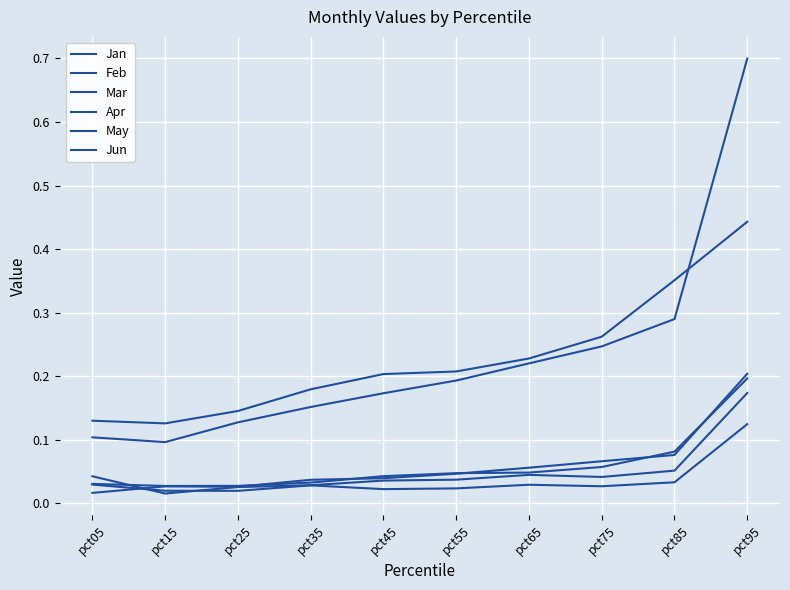

Is this an area chart (filled region under the line)?

No